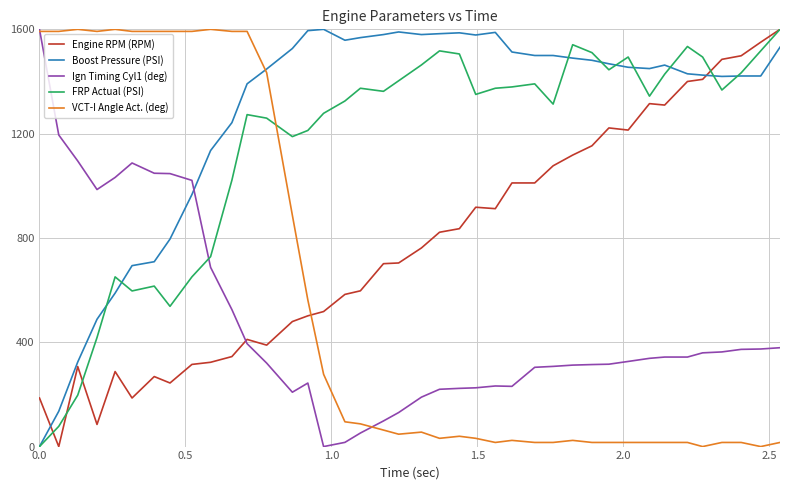

True or false: Boost Pressure (PSI) and Engine RPM (RPM) intersect in this chart.

True